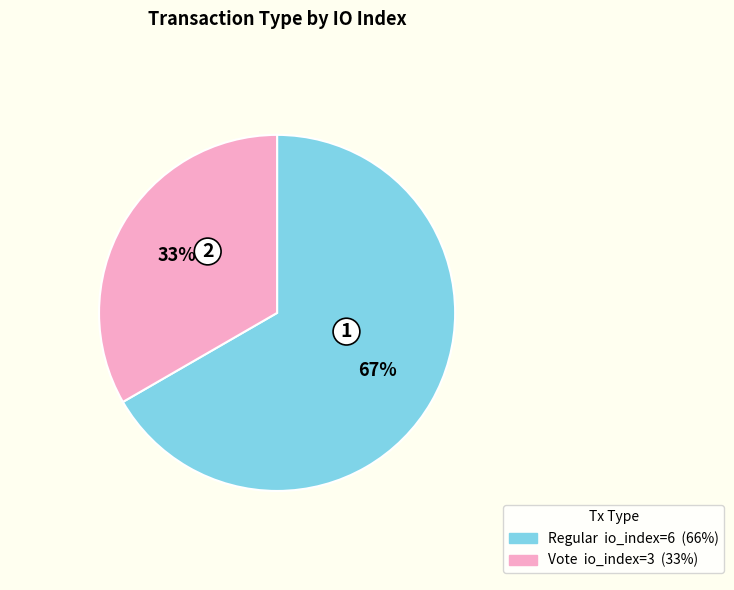

To the nearest percent, what is the average slice percentage?

50%